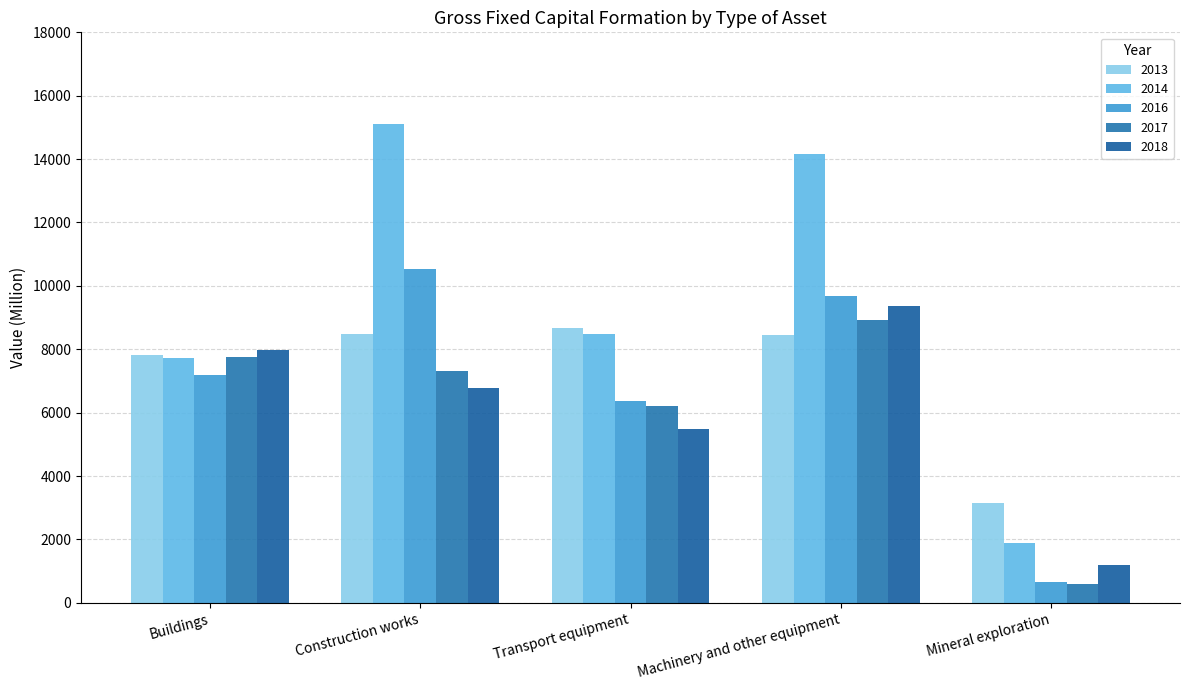

Reading left to right, transcribe all the data shown in this chart.

2013: 7805.9	8490.5	8676.2	8447.0	3152.6
2014: 7730.1	15116.3	8489.8	14153.1	1890.0
2016: 7179.9	10542.4	6358.2	9690.4	650.0
2017: 7743.6	7328.3	6197.2	8910.0	585.0
2018: 7965.3	6779.5	5481.8	9380.8	1208.5